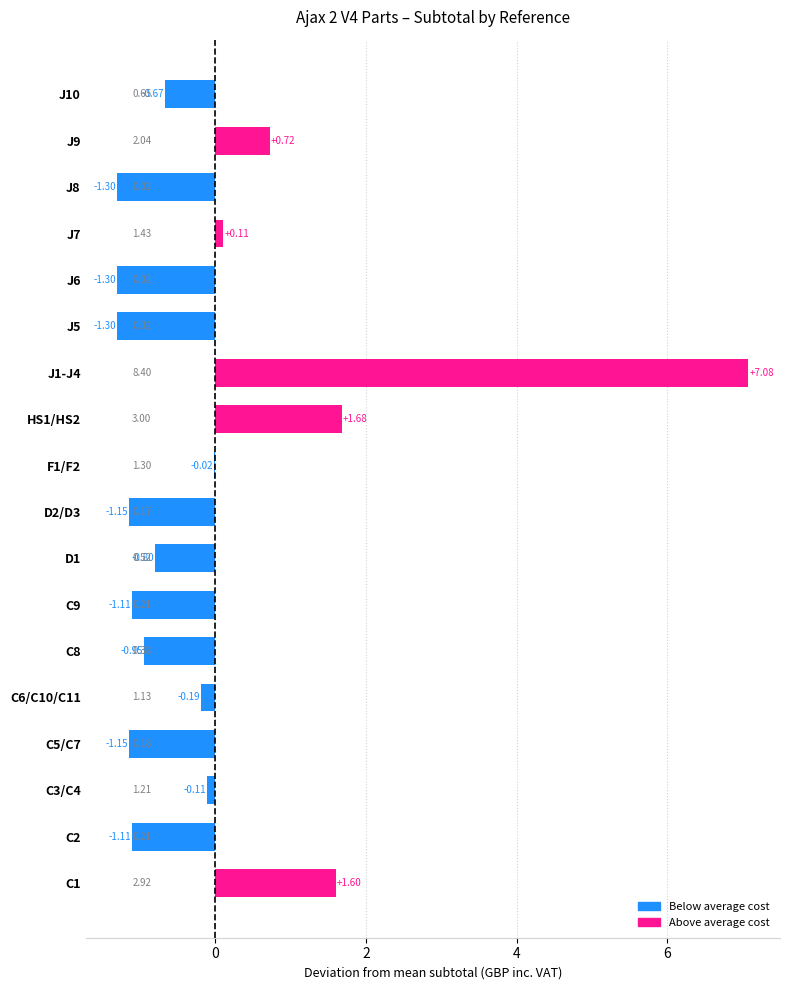

What is the change in value from J1-J4 to J8?

-8.4